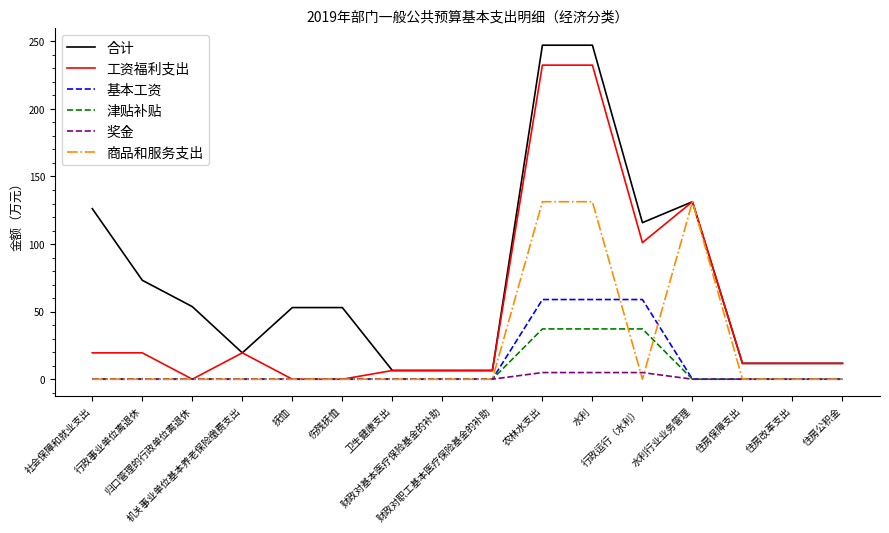

Which series has the widest spread of values?

合计